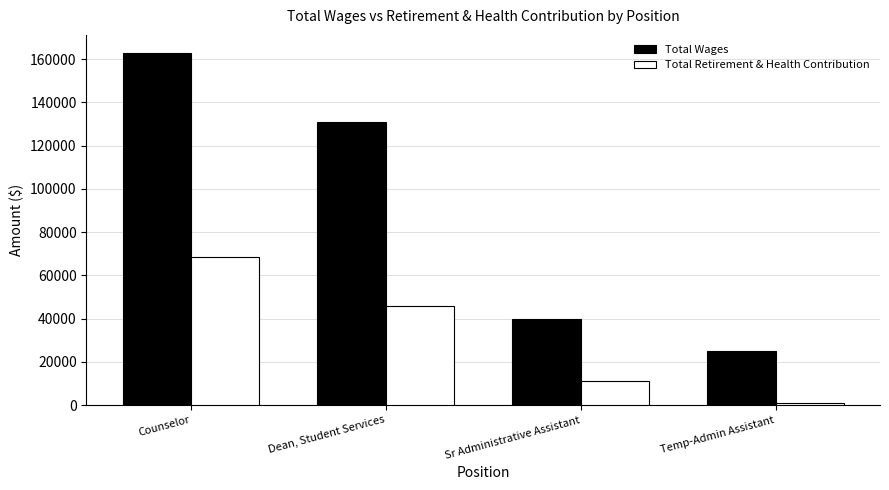

What position from the left is Counselor?

1